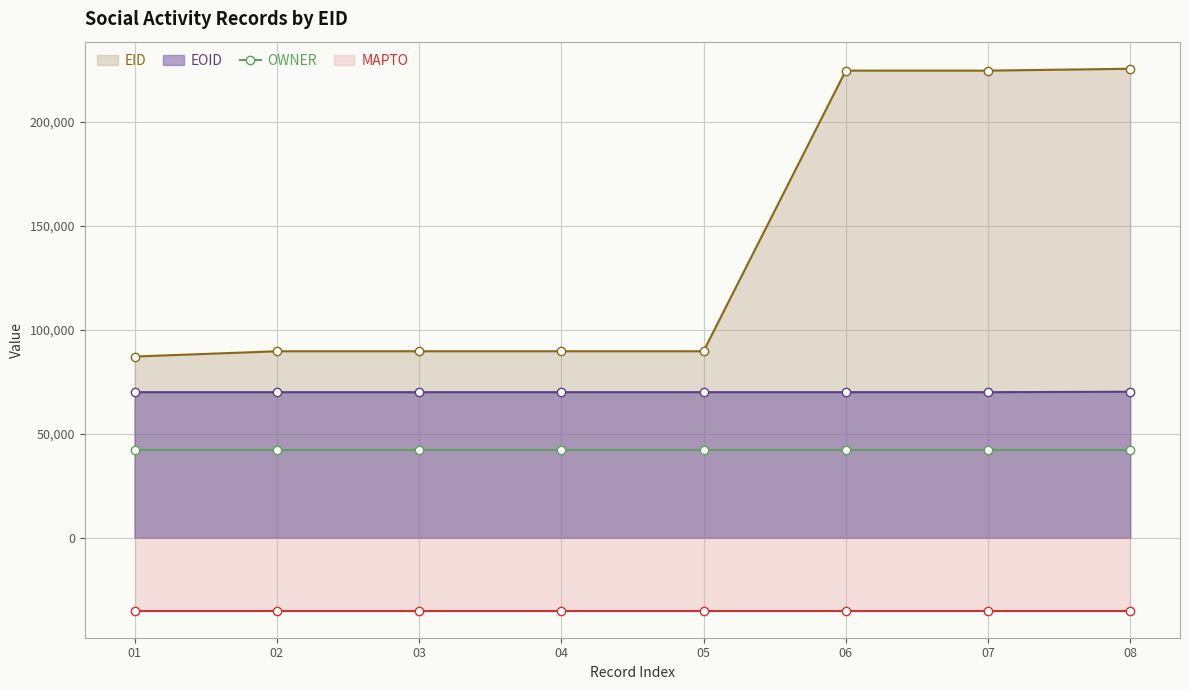

What is the value of the OWNER point at the 8th from the left?

41998.4